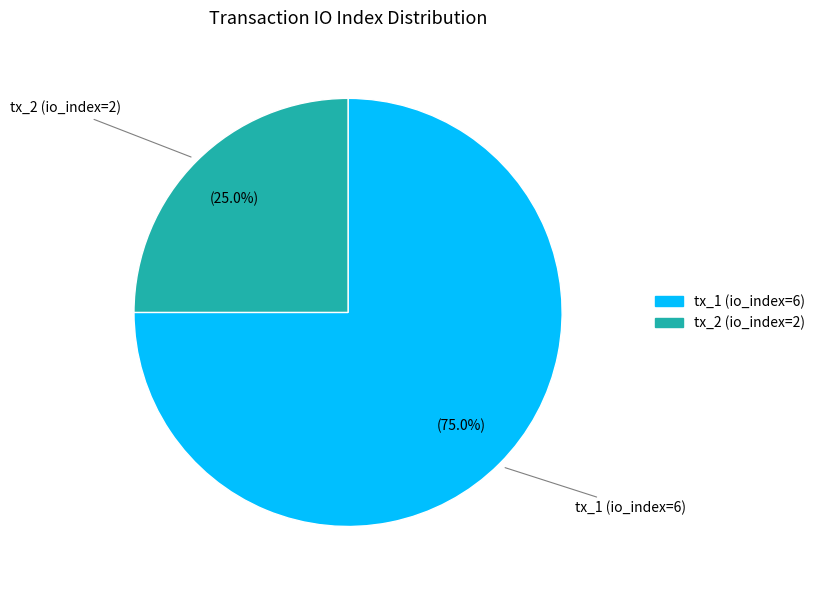

To the nearest percent, what is the combined percentage of tx_1 (io_index=6) and tx_2 (io_index=2)?

100%